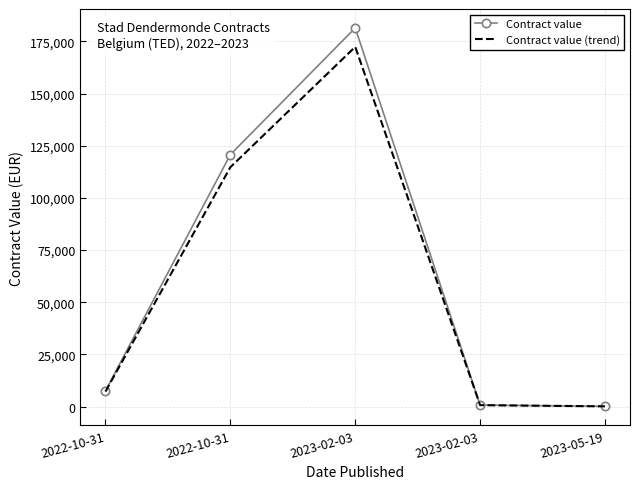

What are all the series names shown in the legend?

Contract value, Contract value (trend)